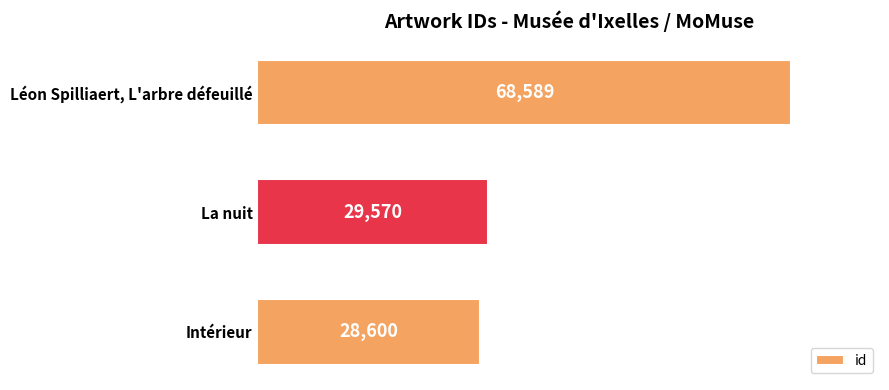

Reading bottom to top, transcribe all the data shown in this chart.

Intérieur=28600	La nuit=29570	Léon Spilliaert, L'arbre défeuillé=68589